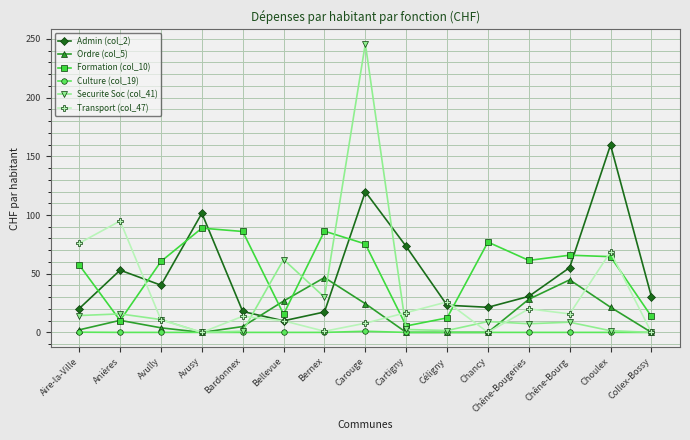

Between Avully and Collex-Bossy, which series saw the biggest shift?

Formation (col_10)